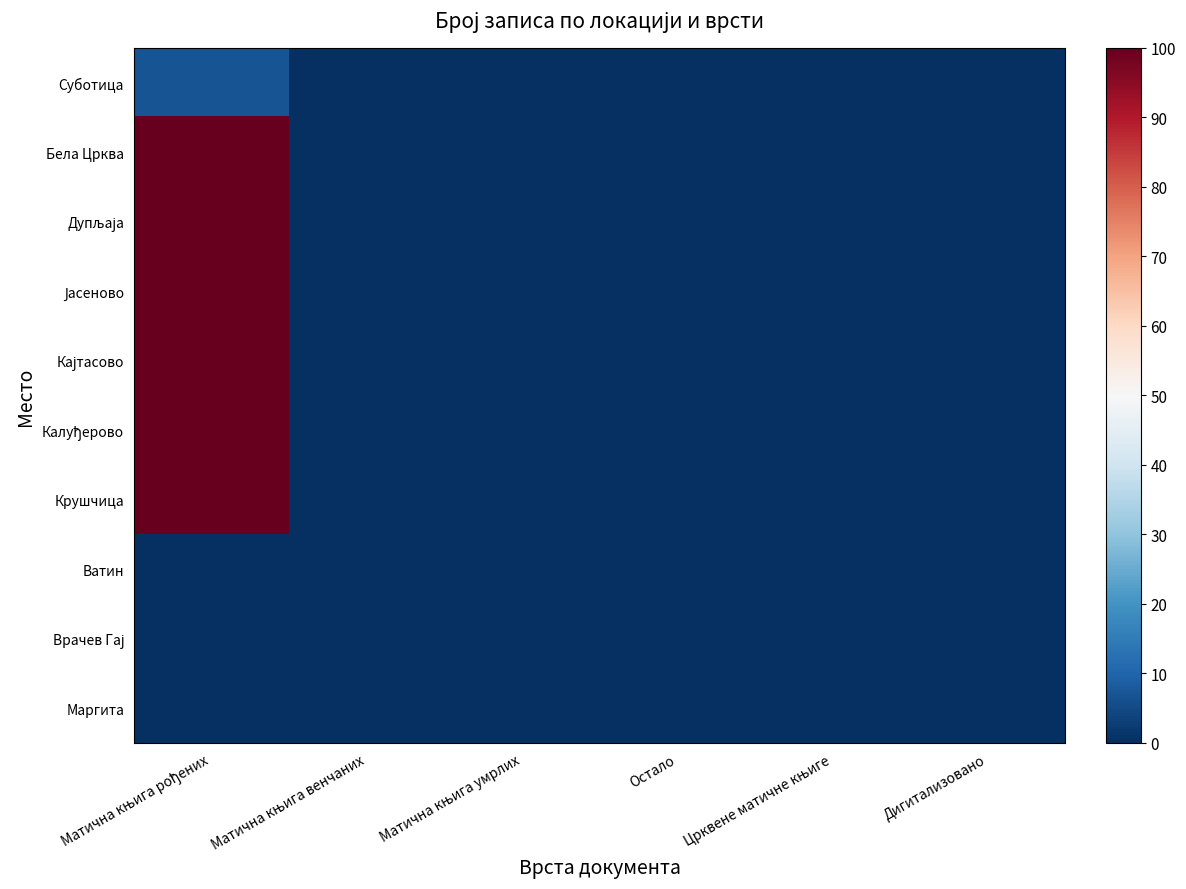

Which series has the largest total across all categories?

Крушчица